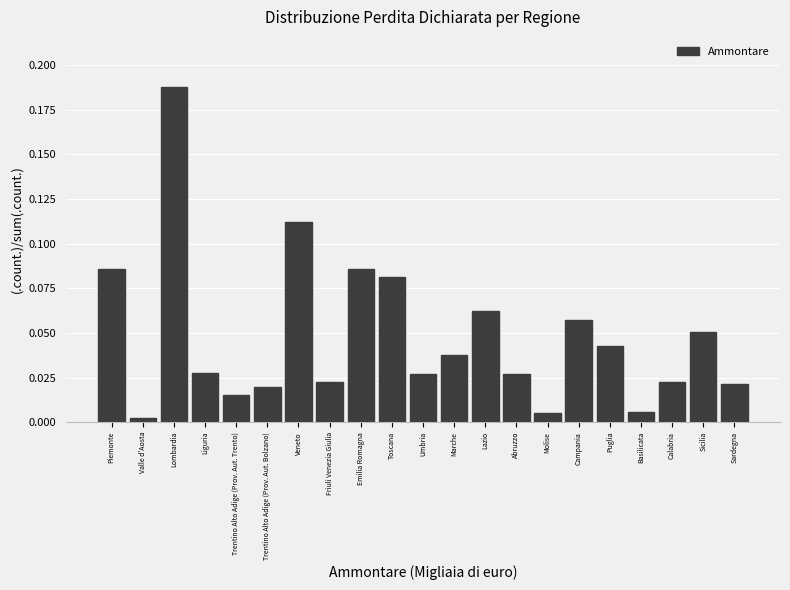

What is the sum of all values?

1.0